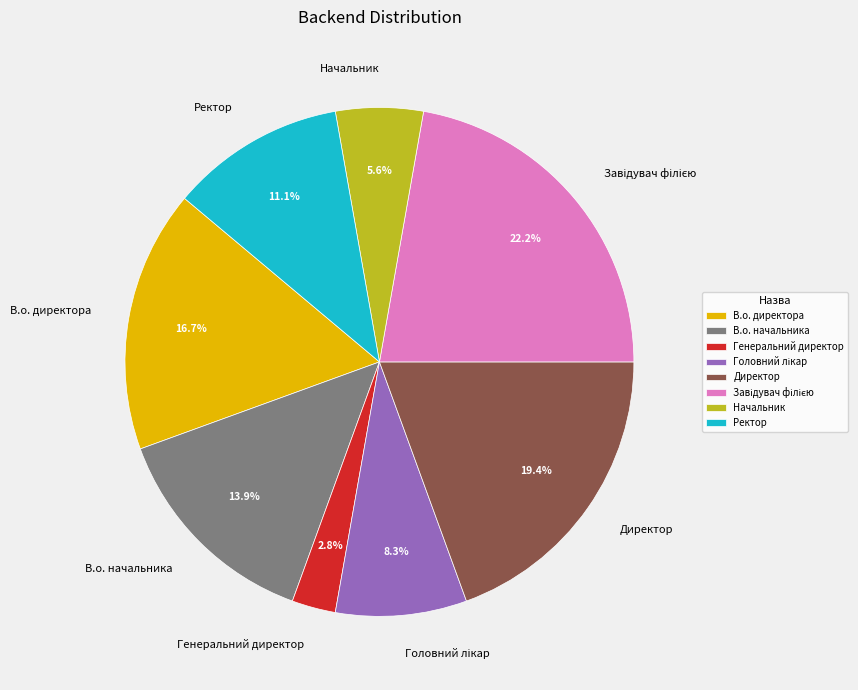

Which has a higher value, В.о. начальника or Ректор?

В.о. начальника